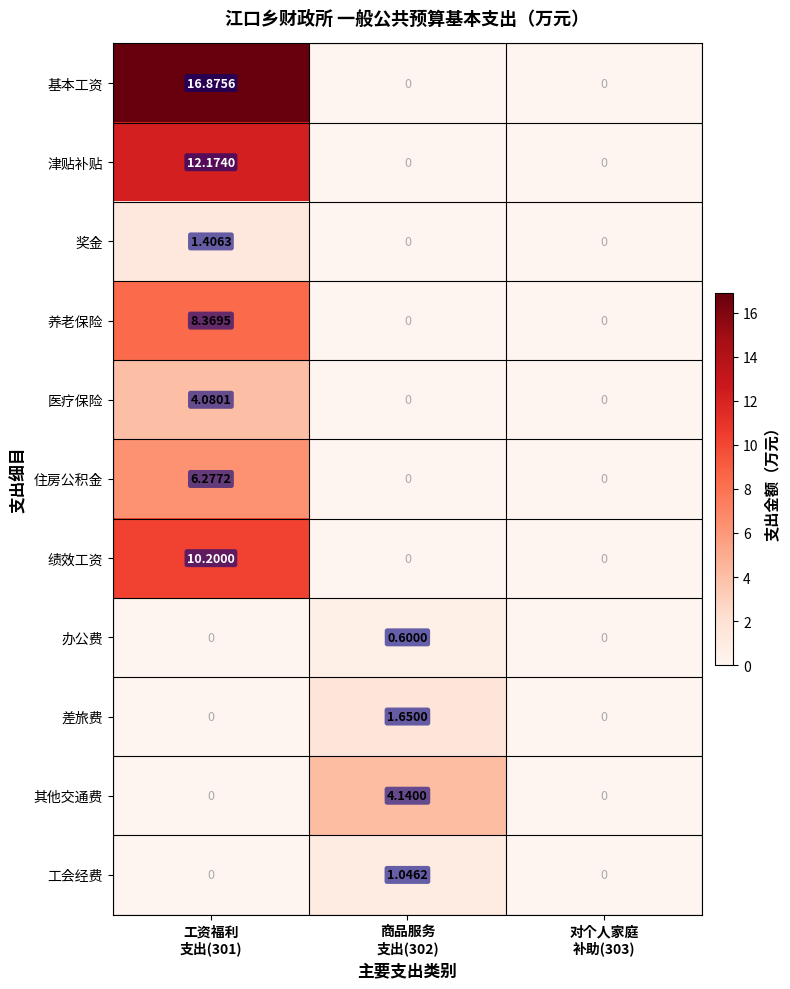

What is the difference between the highest and lowest values at 工资福利
支出(301)?

16.9